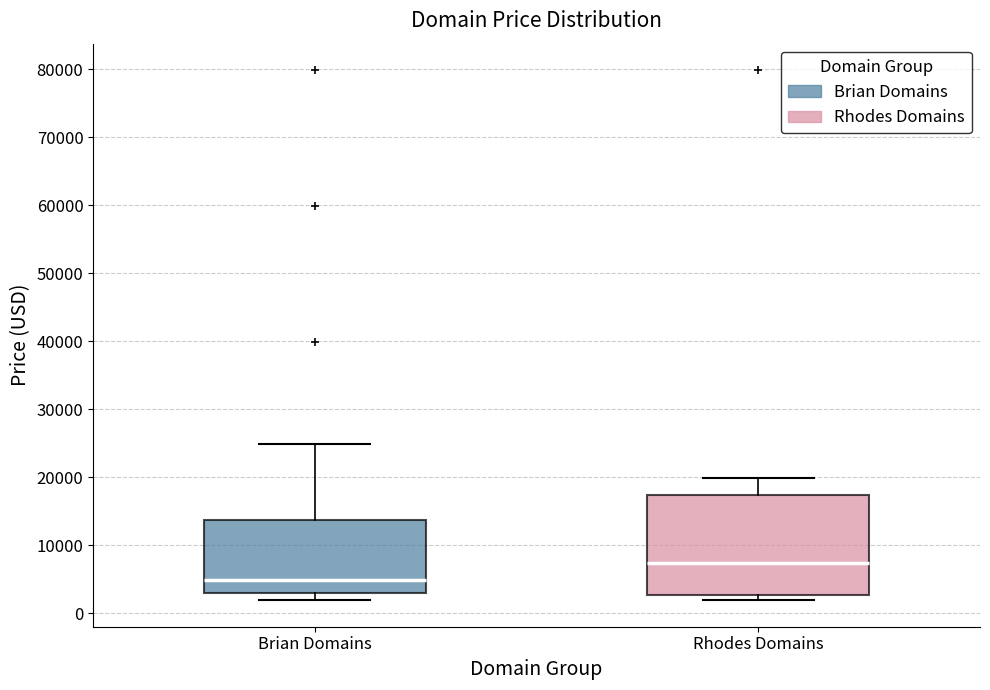

Where is the upper edge of the box for Rhodes Domains on the y-axis? The values are not printed on the chart, so give them approximately, as read against the axis.

17000